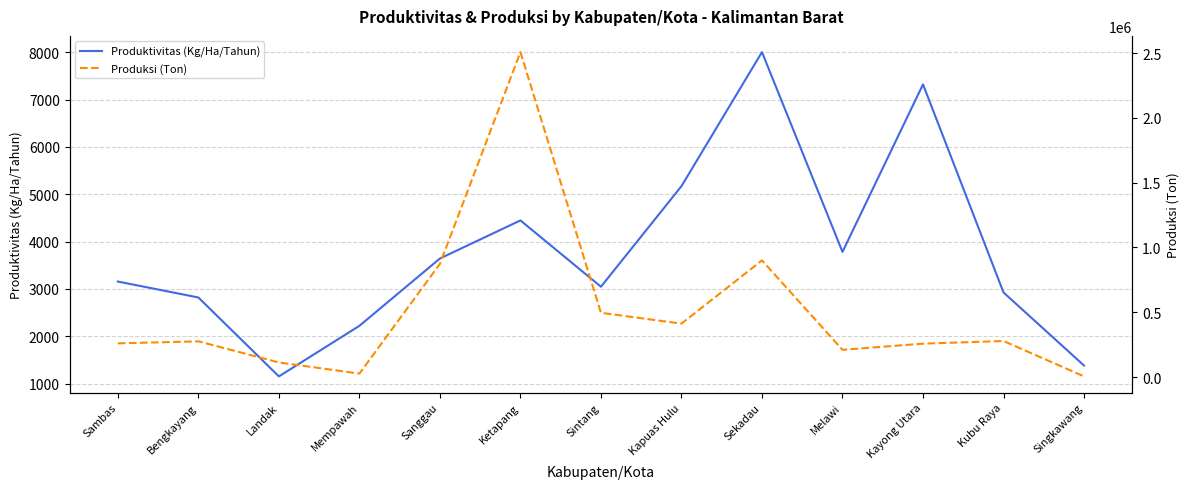

At which category does Produksi (Ton) reach its first local peak?

Bengkayang